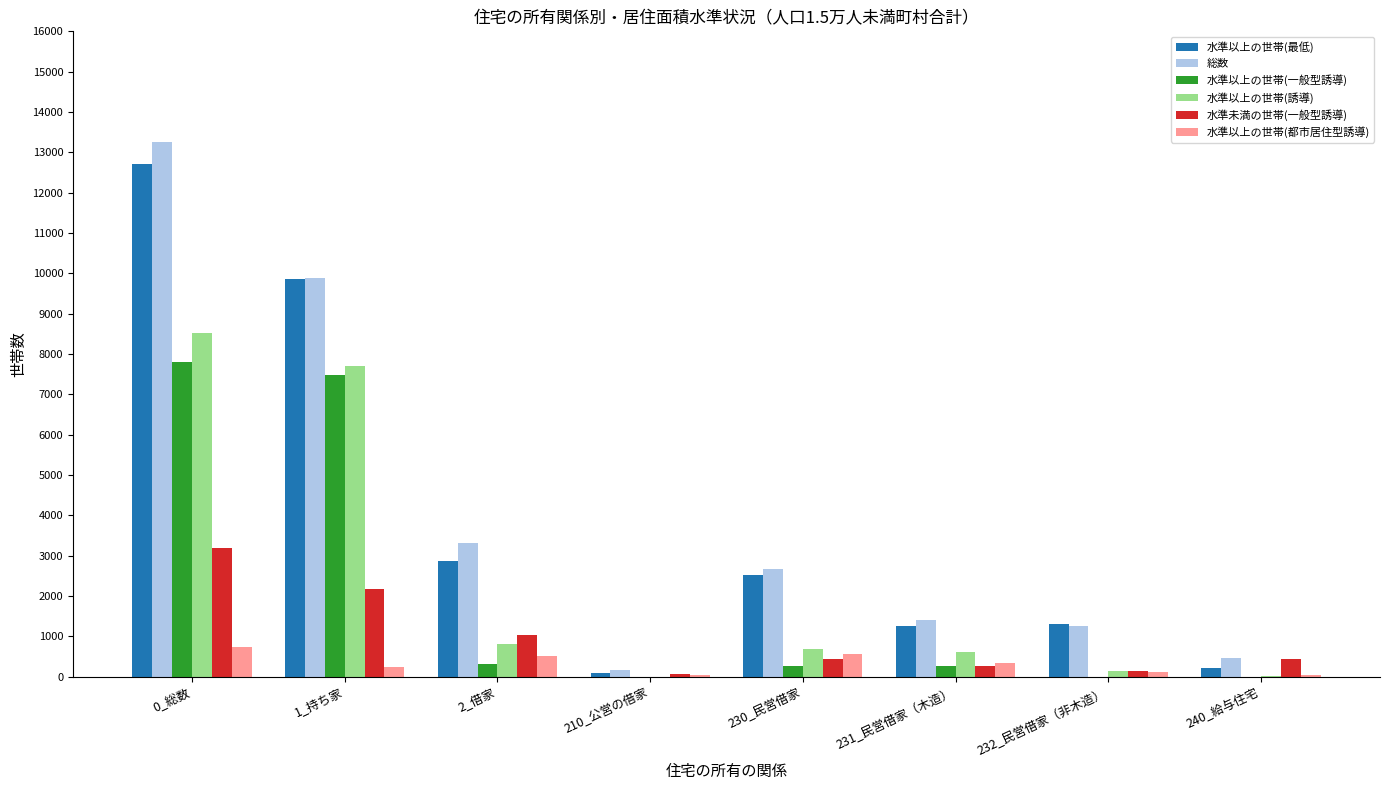

Is the value of 総数 at 230_民営借家 greater than the value of 水準以上の世帯(一般型誘導) at 230_民営借家?

Yes